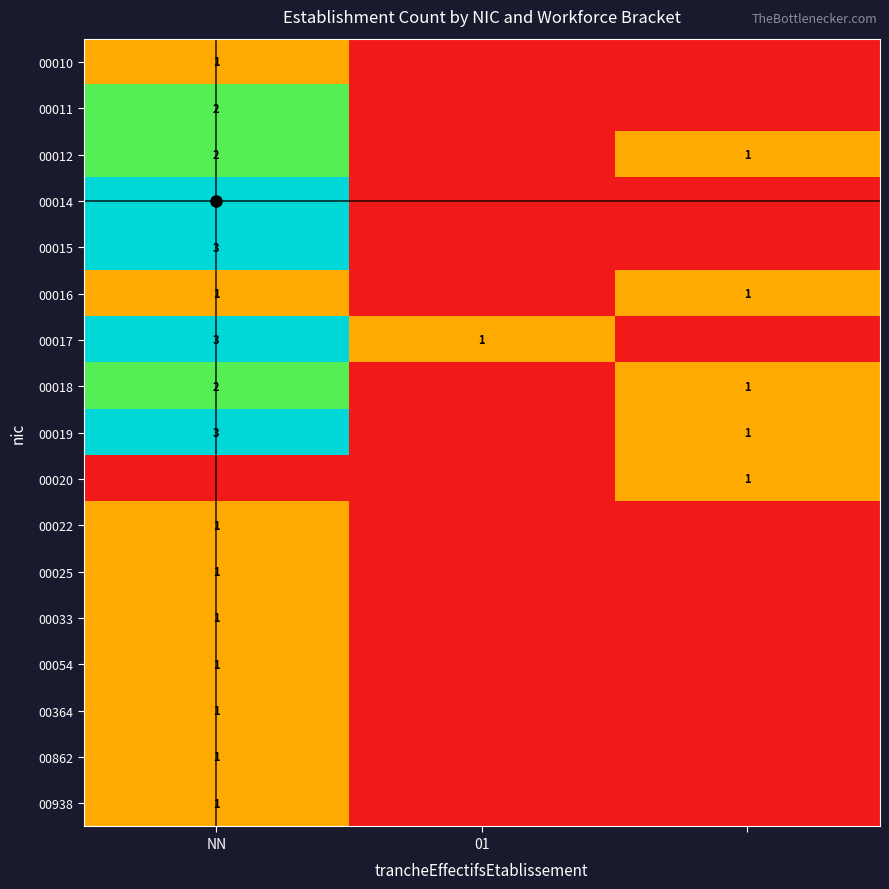

The value of 00014 at NN is 1. True or false?

False